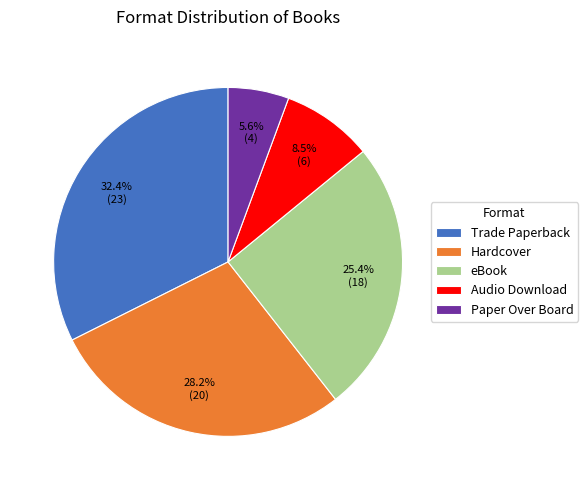

How much of the chart is everything except eBook?

74.6%